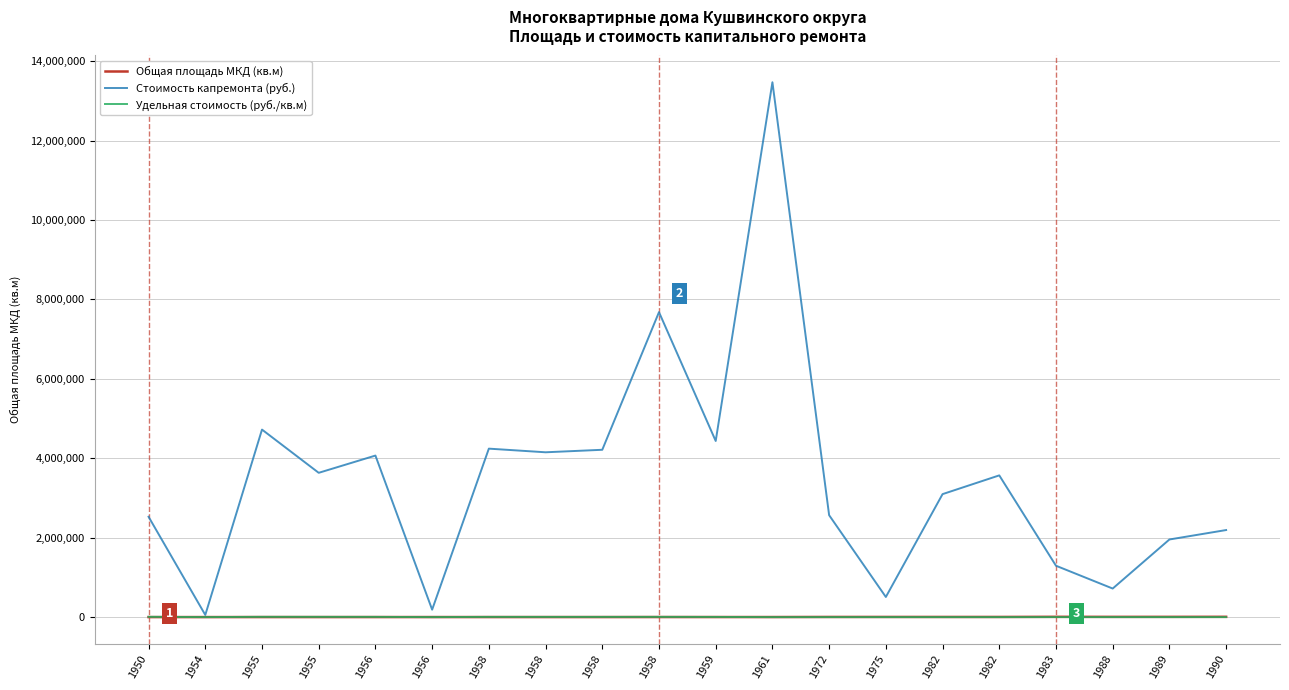

Where do Удельная стоимость (руб./кв.м) and Общая площадь МКД (кв.м) first cross each other?

1950 and 1954